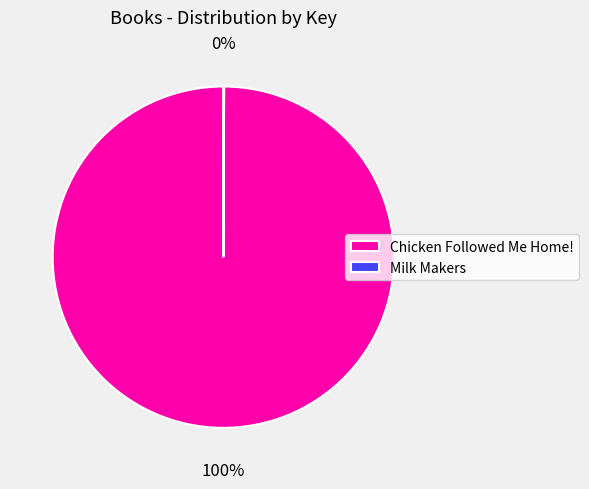

Which slice is the largest?

Chicken Followed Me Home!